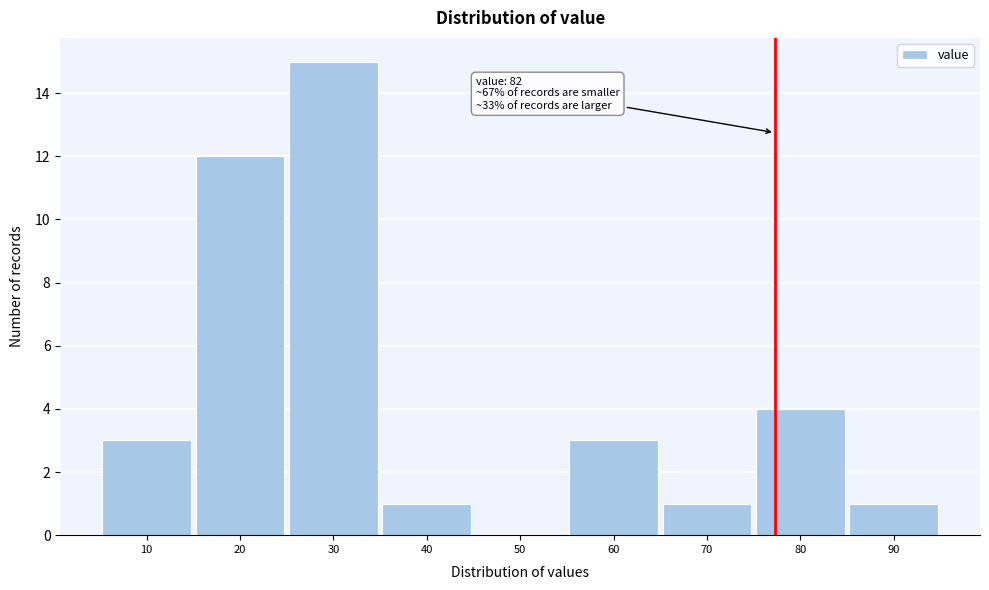

Reading left to right, extract all data points from this chart.

10=3	20=12	30=15	40=1	50=0	60=3	70=1	80=4	90=1